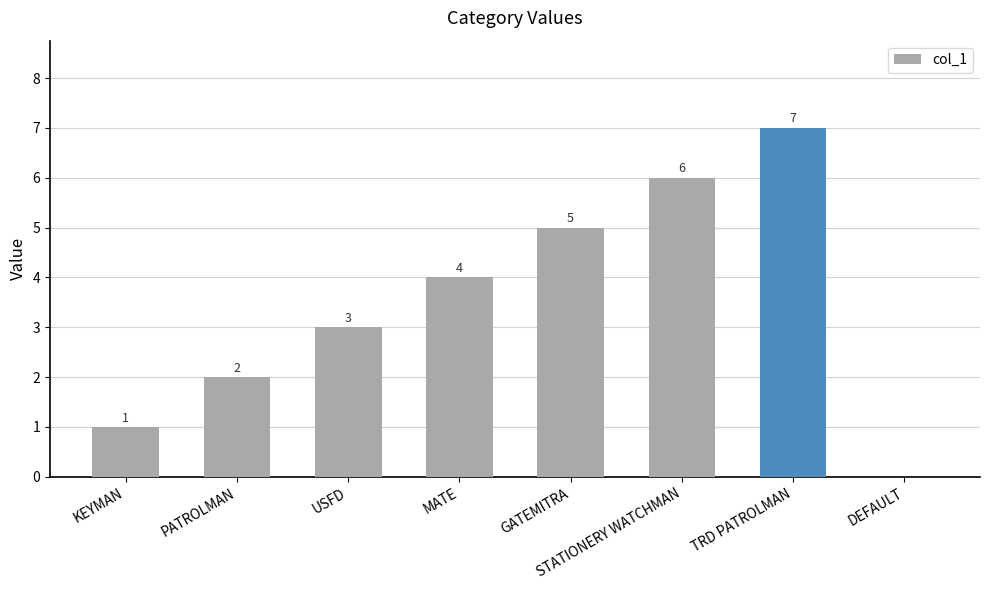

How many values are between 2 and 6?

5